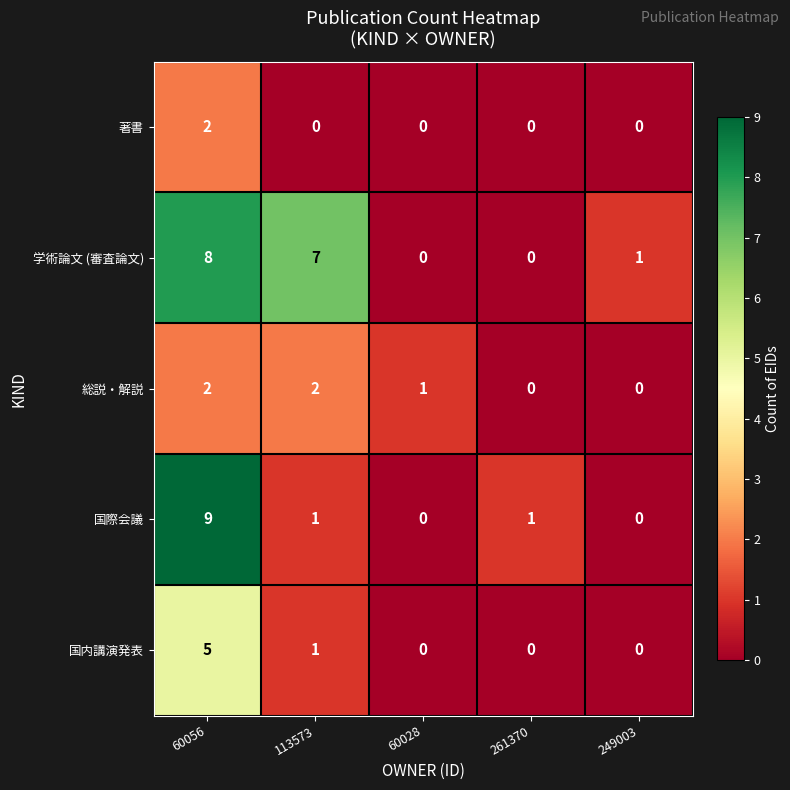

What is the greatest value displayed?

9